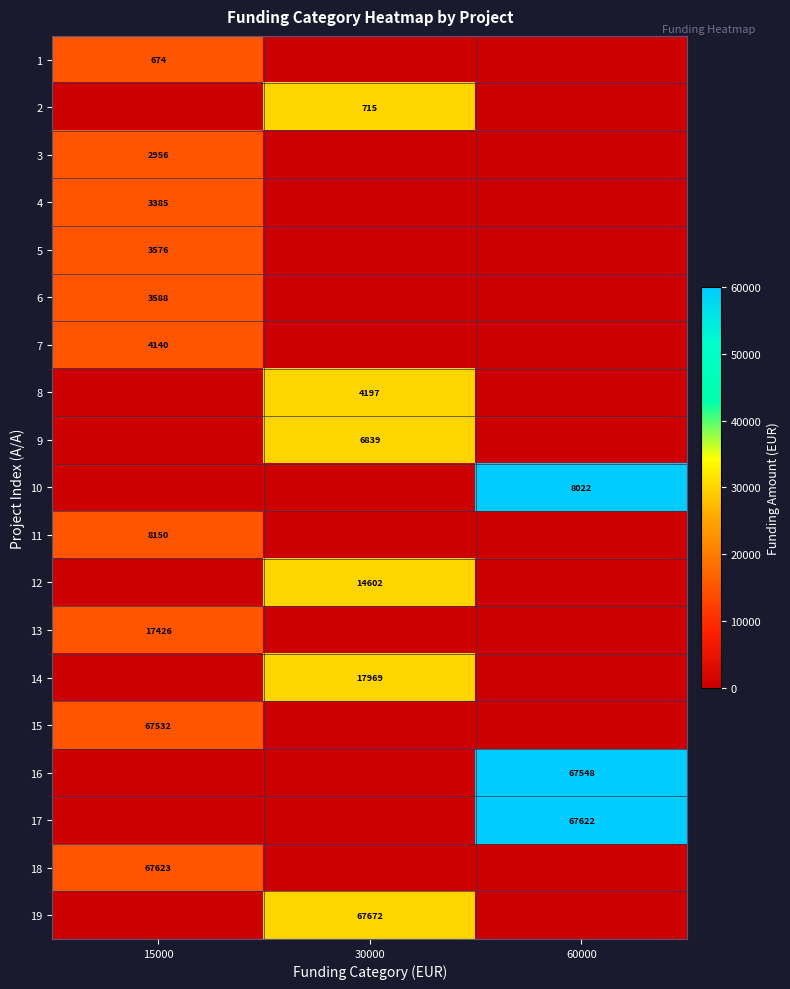

At which category does the chart reach its minimum across all series?

30000